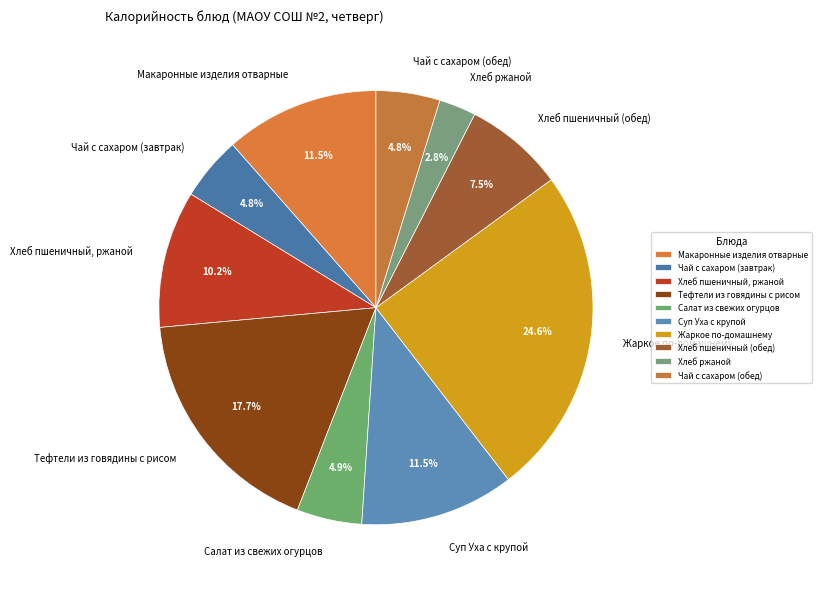

Count the number of slices in the pie.

10